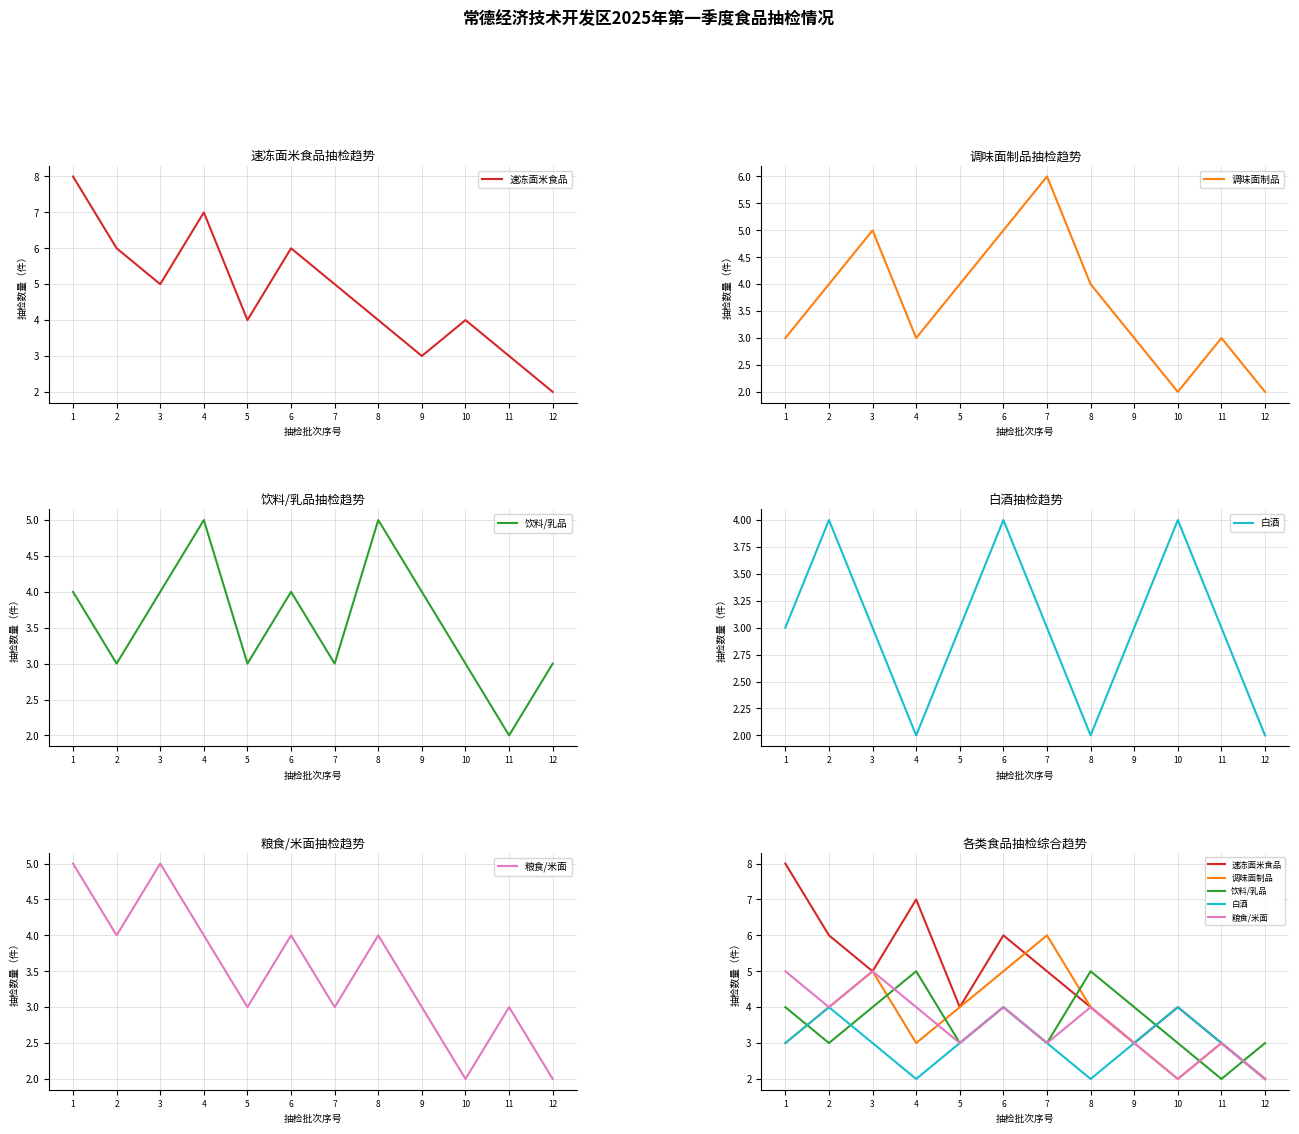

Which has a higher value, 7 or 3?

7